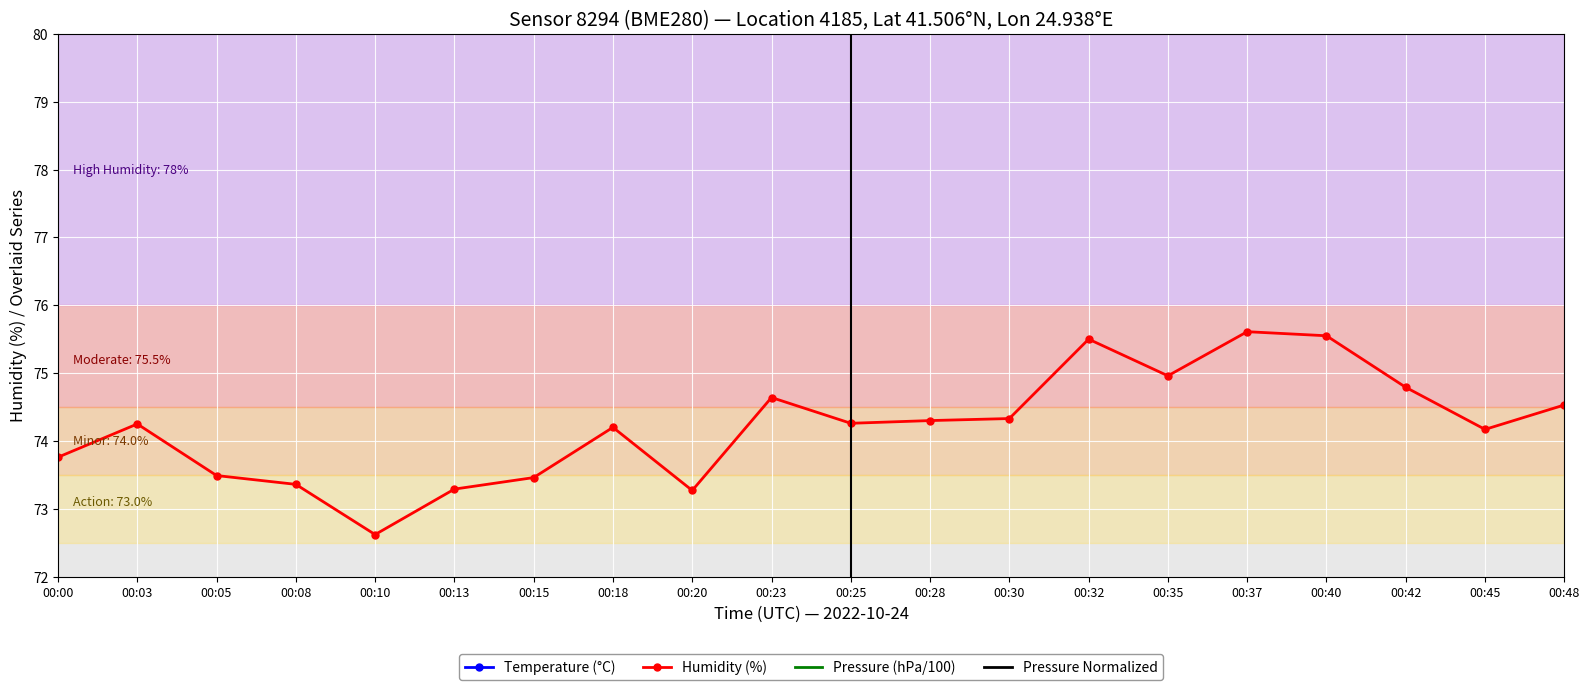

What is the sum of all Pressure Normalized values?

180.0